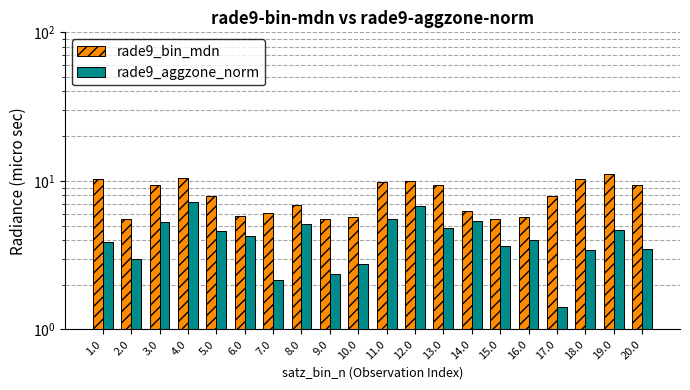

What is the minimum value shown in the chart?

1.4